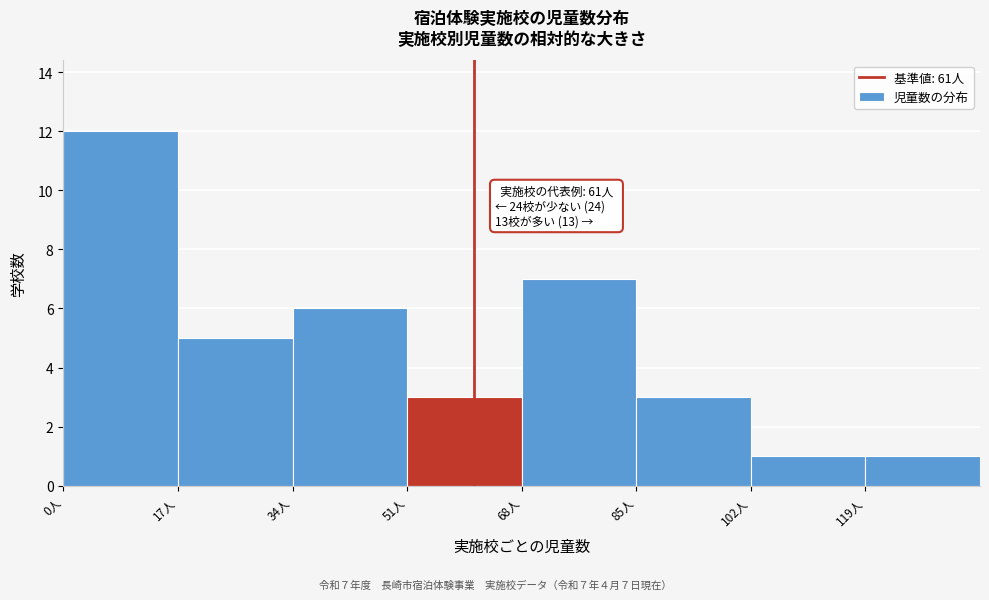

Over which range of the x-axis is the bar tallest?

0 to 17